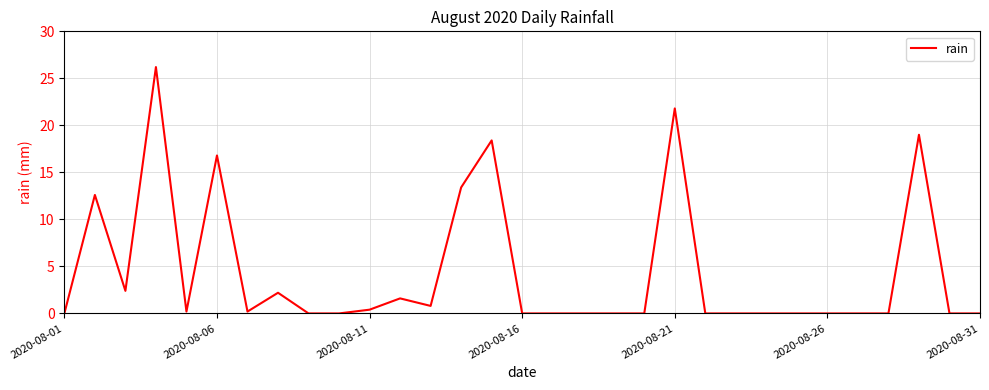

Is this an area chart (filled region under the line)?

No